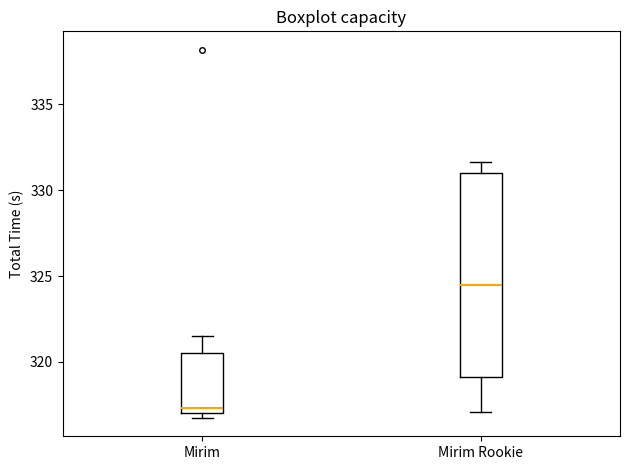

Reading left to right, transcribe this box plot: for each box, give where its median line is, the range the box spans, and where its two whiskers end, as read against the y-axis. The values are not printed on the chart, so give them approximately, as read against the axis.

Mirim: median 317.5, box 317.0 to 320.5, whiskers 317.0 (just below the box's lower edge) to 321.5
Mirim Rookie: median 324.5, box 319.0 to 331.0, whiskers 317.0 to 331.5